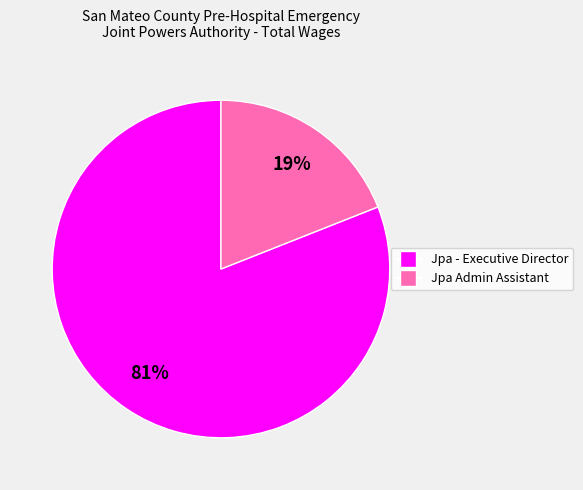

Rank the categories by value from lowest to highest.

Jpa Admin Assistant, Jpa - Executive Director